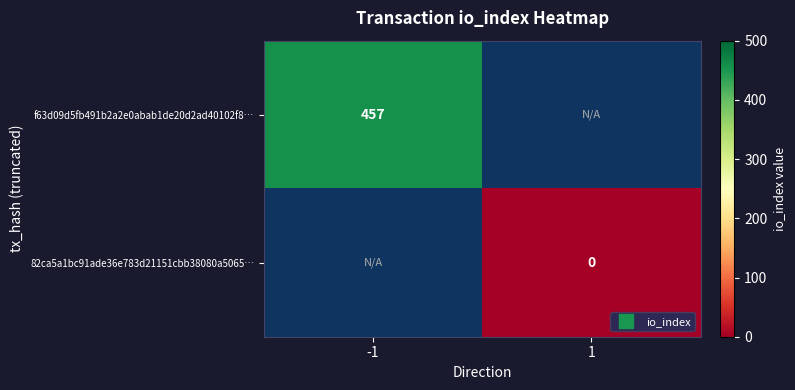

At how many categories does at least one series exceed 238?

1